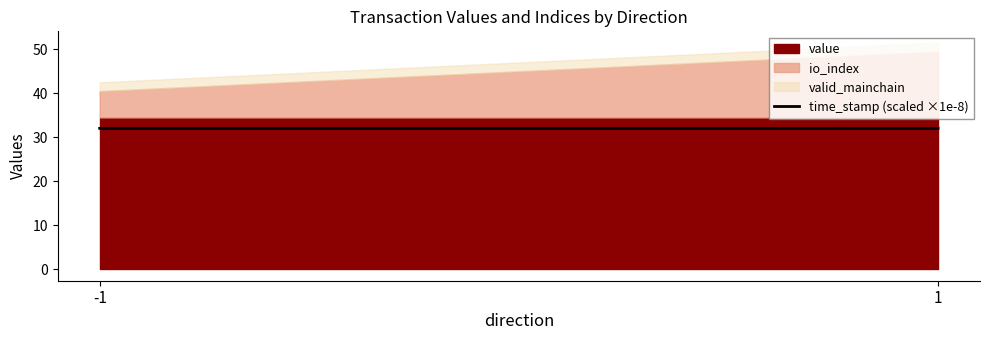

The chart shows a value of 10.3 at -1. True or false?

False